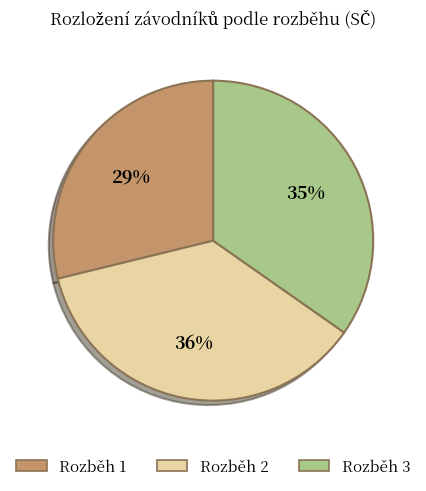

Which category has the smallest portion of the pie?

Rozběh 1